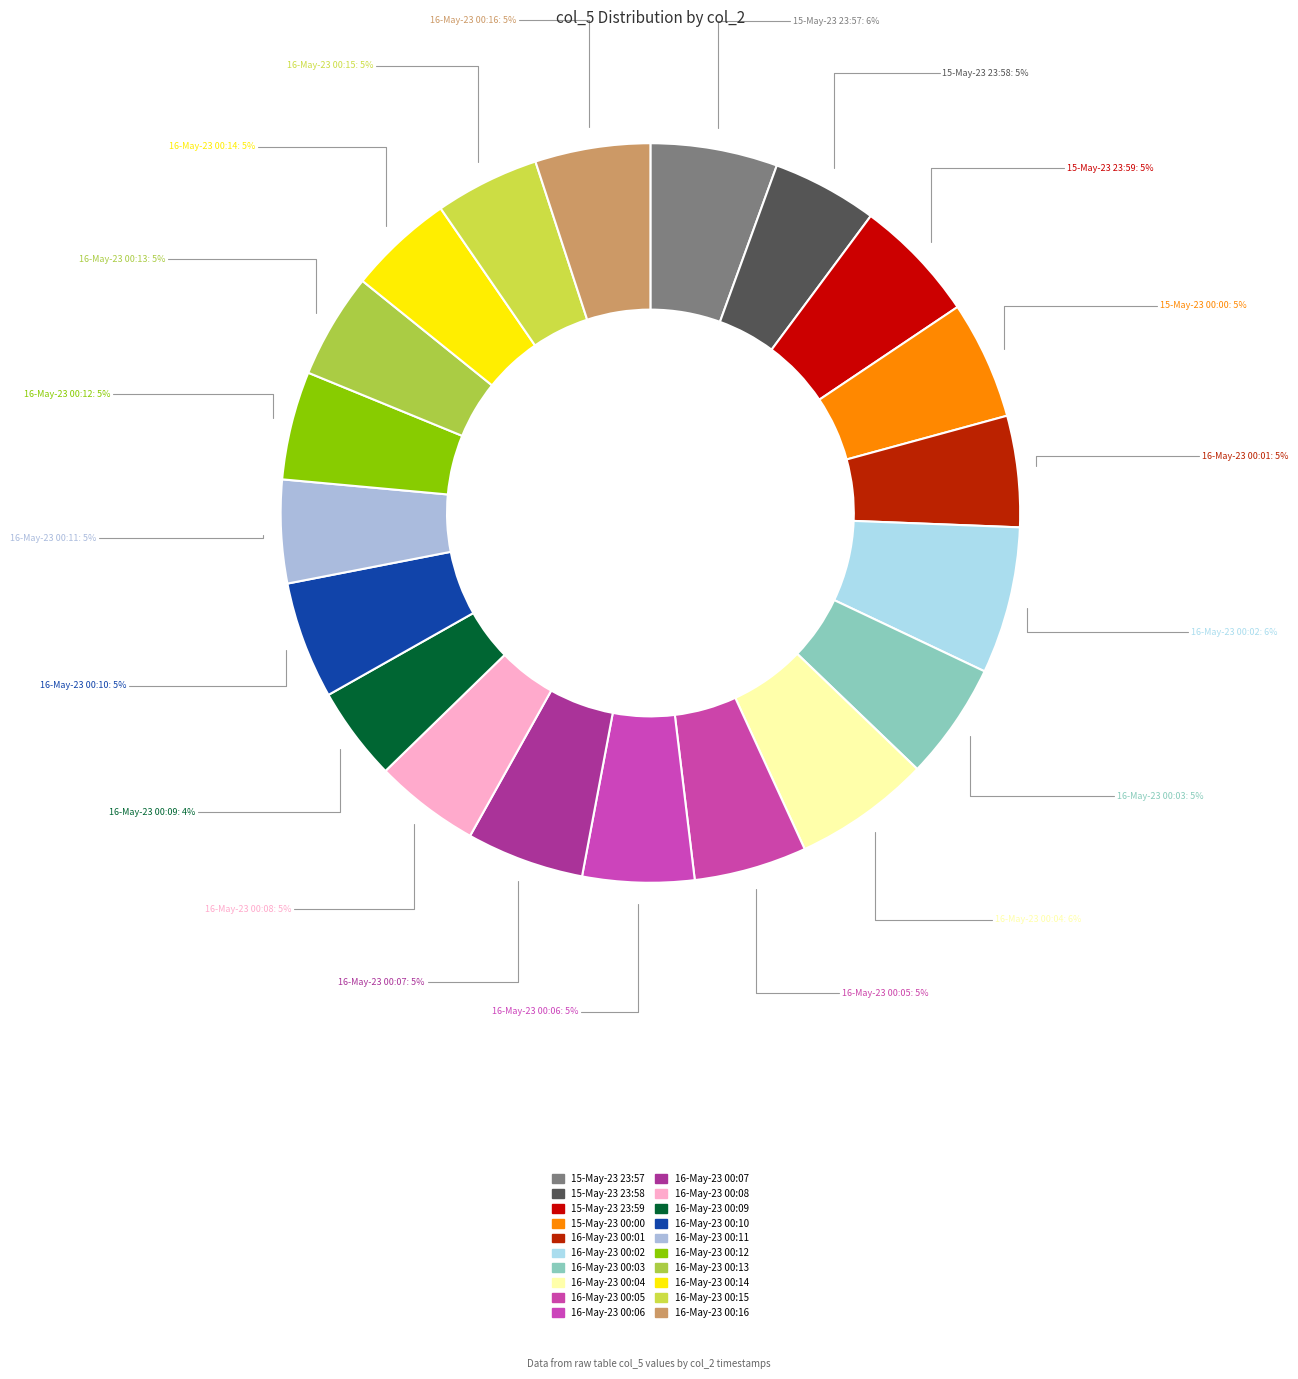

What percentage is NOT represented by 16-May-23 00:05?

95.1%